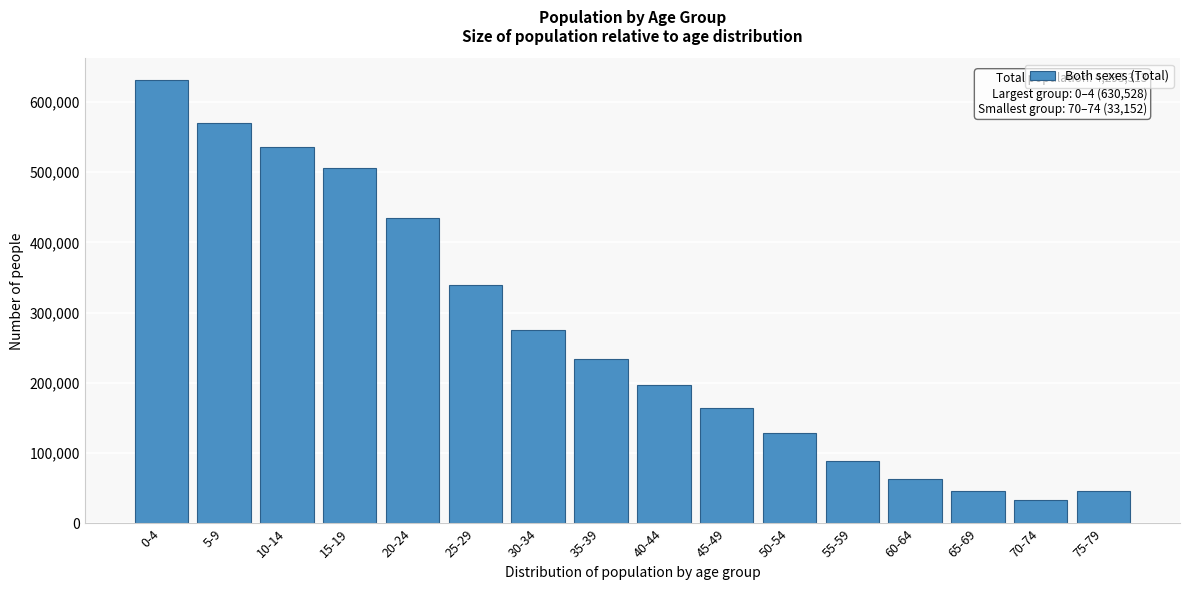

What is the change in value from 60-64 to 70-74?

-29983